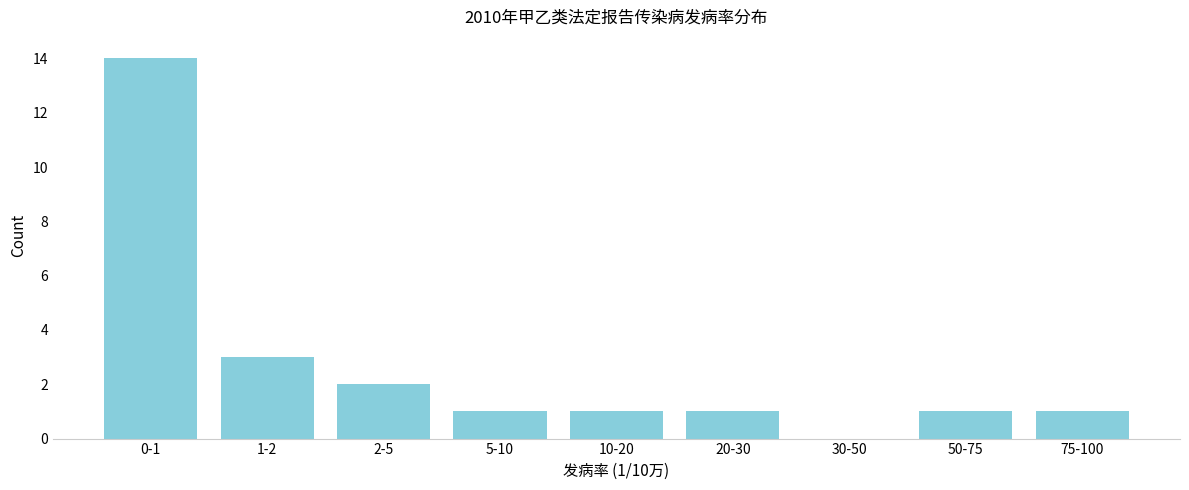

Reading right to left, list all the values displayed in this chart.

75-100=1	50-75=1	30-50=0	20-30=1	10-20=1	5-10=1	2-5=2	1-2=3	0-1=14